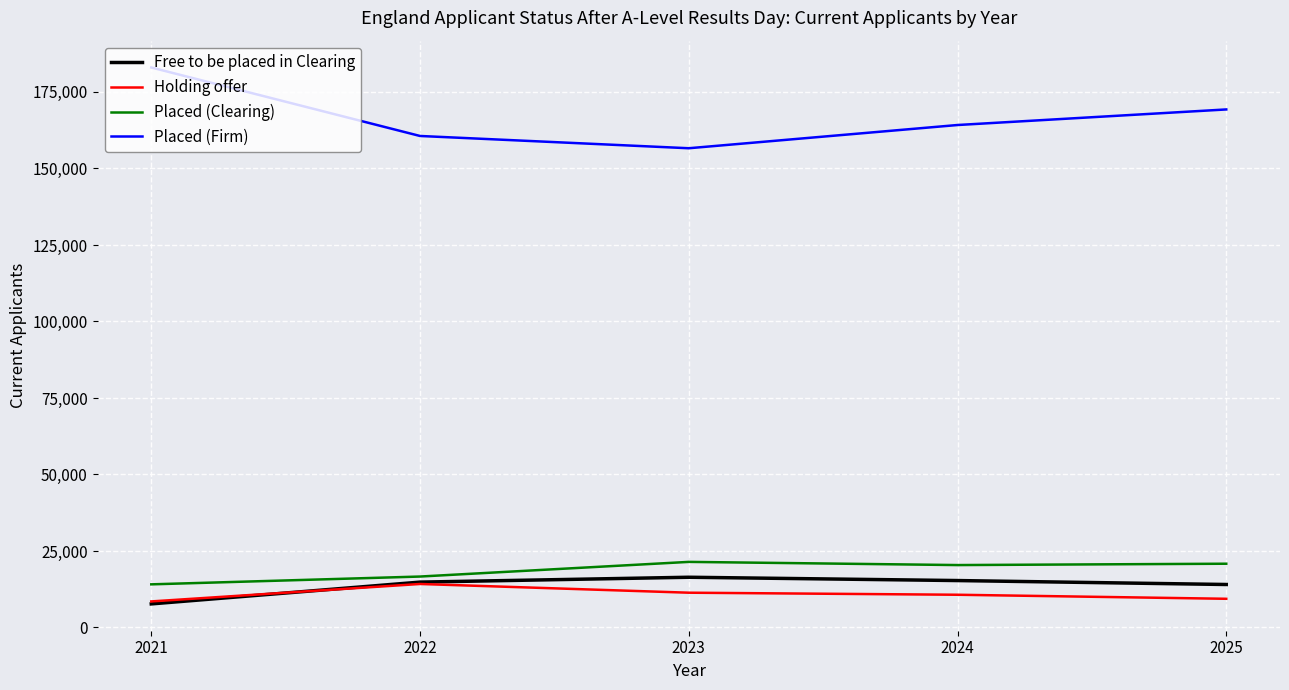

Which series ends up on top after the final intersection of Free to be placed in Clearing and Holding offer?

Free to be placed in Clearing